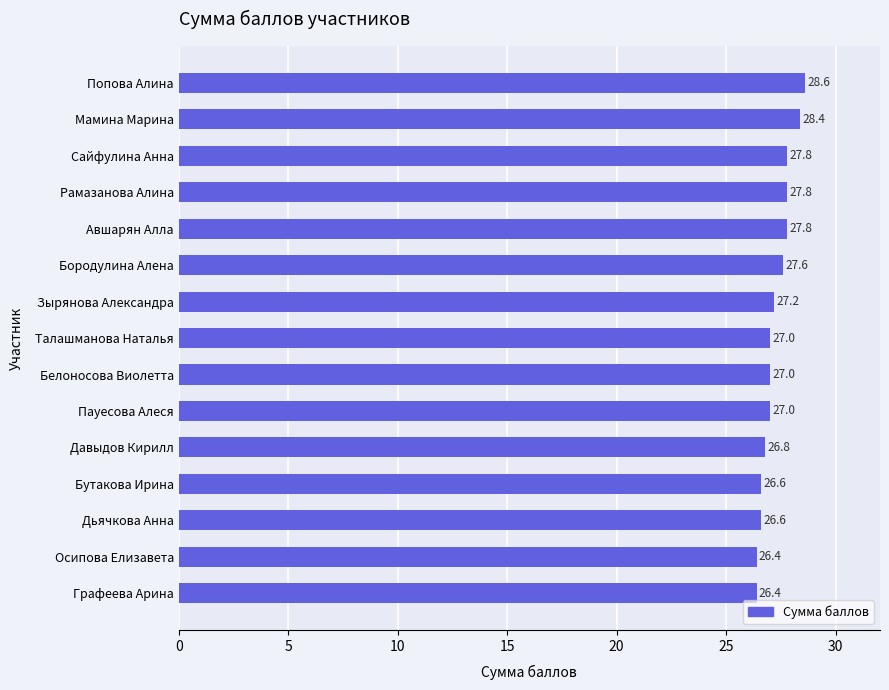

What is the label of the 4th bar from the top?

Рамазанова Алина